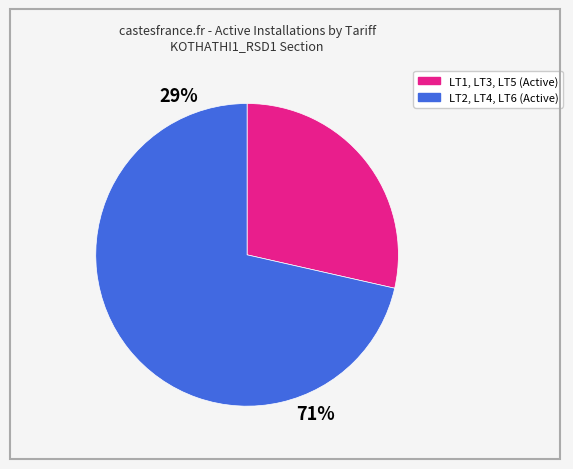

Is there a majority slice in this chart?

Yes